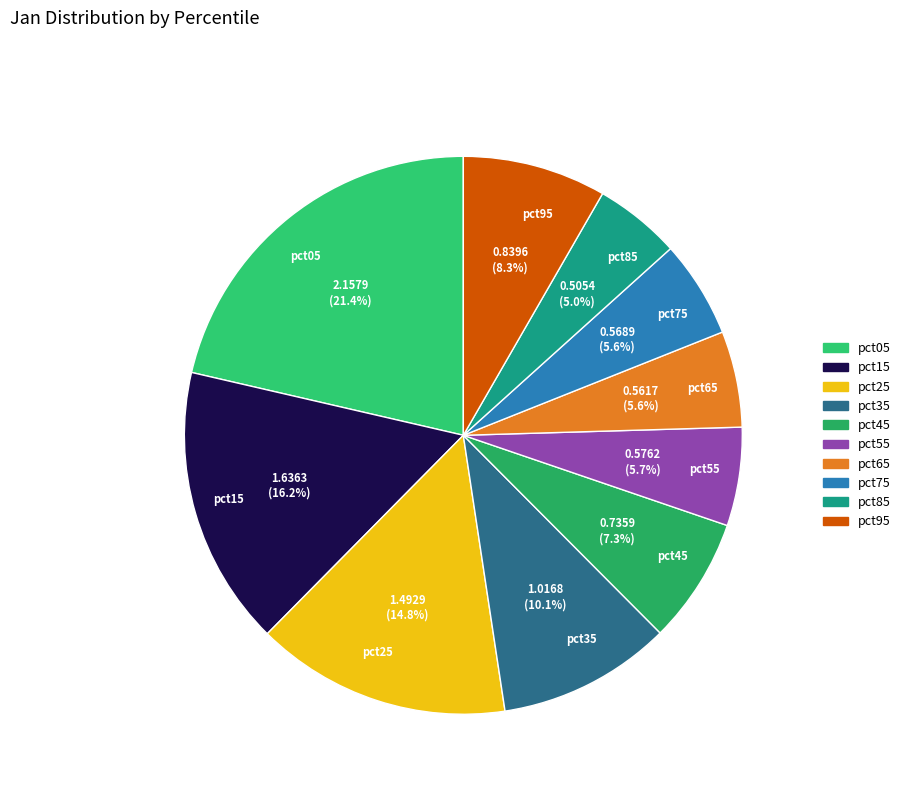

Is it true that pct15 is 30% of the pie?

False